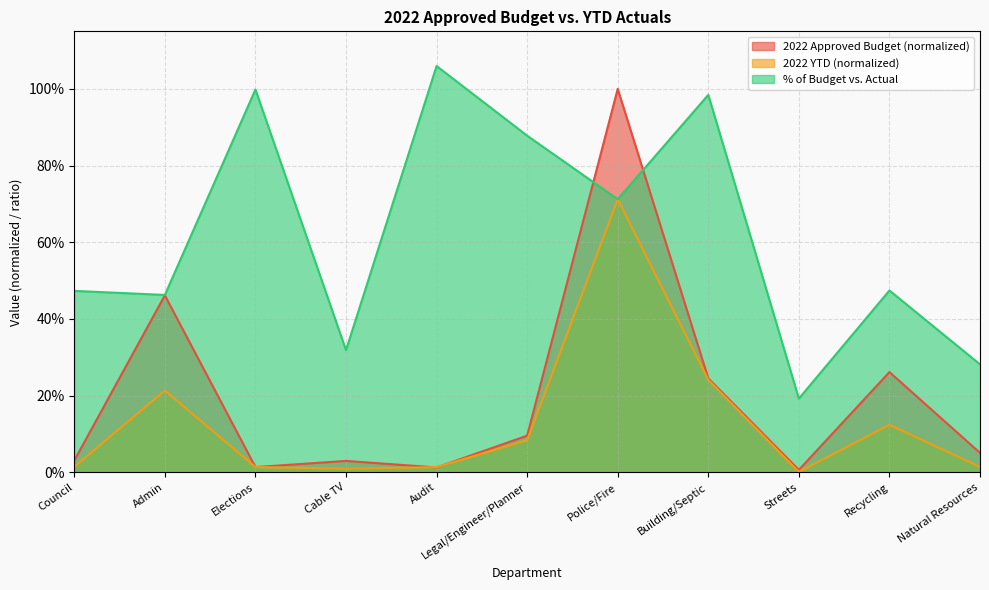

What is the spread (max minus min) of values at Streets?

0.2